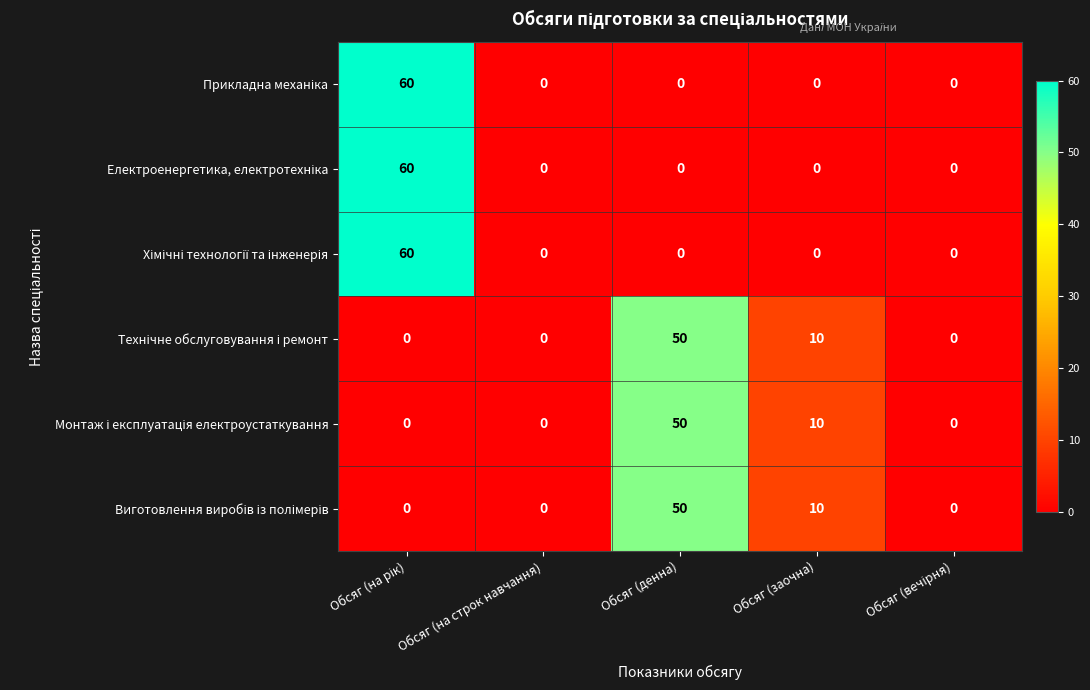

What is the greatest value displayed?

60